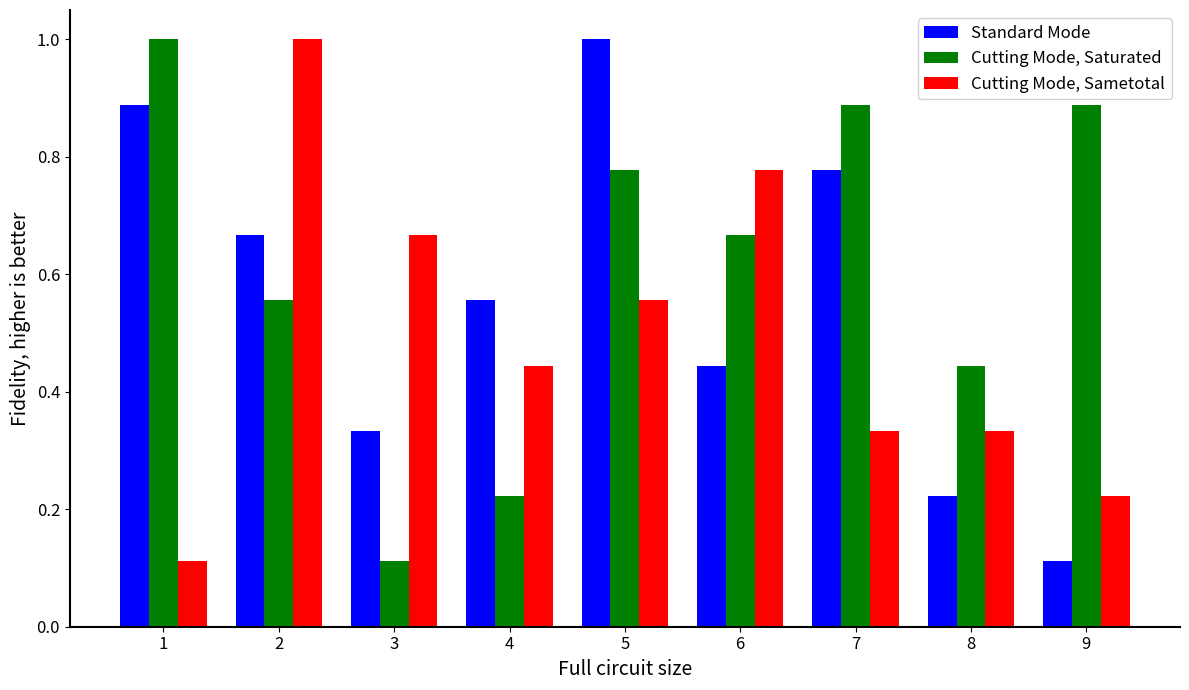

What is the total value across all series at 1?

2.0